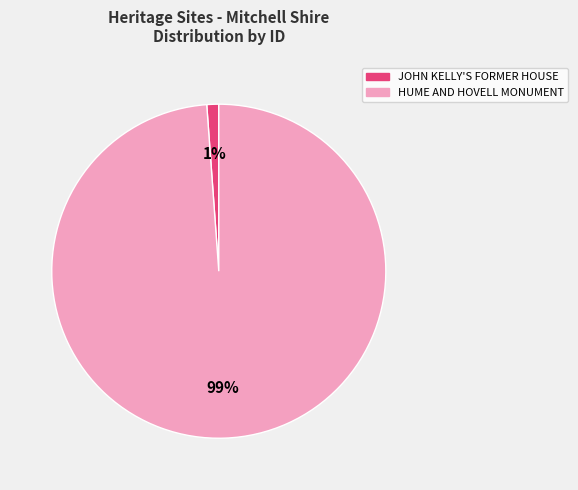

Which has a higher value, JOHN KELLY'S FORMER HOUSE or HUME AND HOVELL MONUMENT?

HUME AND HOVELL MONUMENT